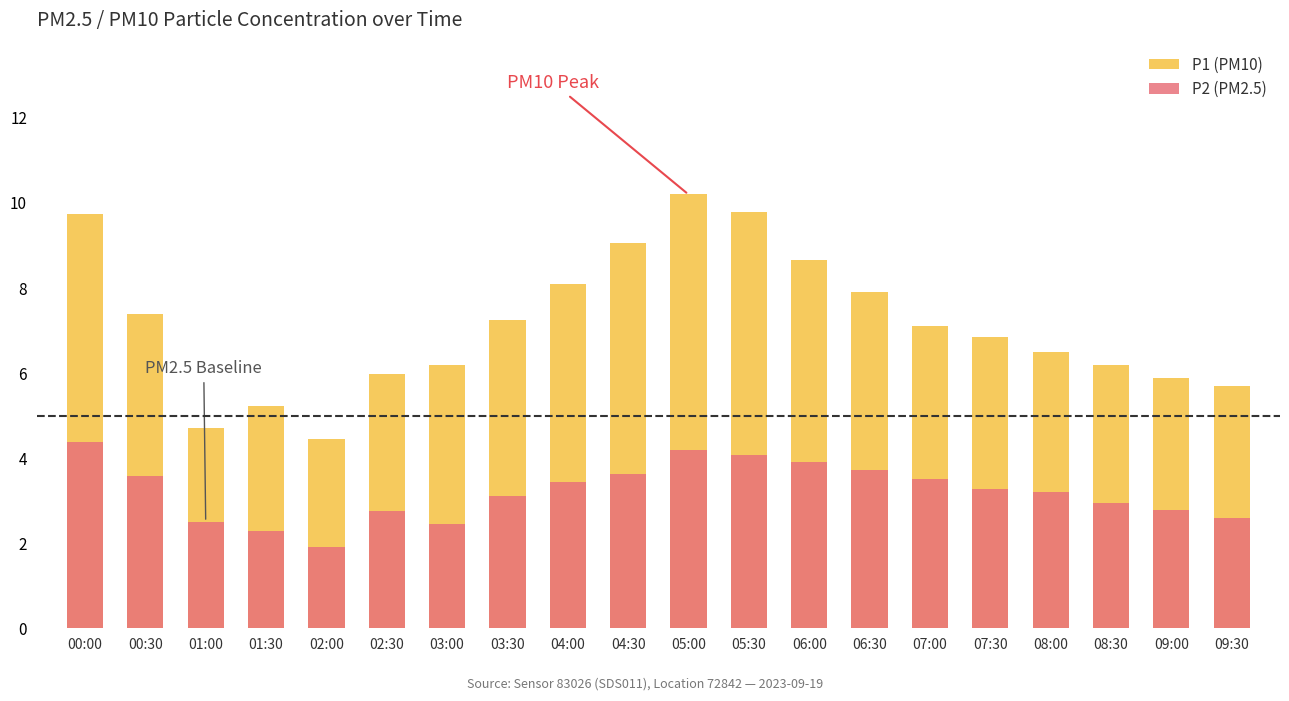

List the series in order of their peak value, lowest first.

P2 (PM2.5), P1 (PM10)